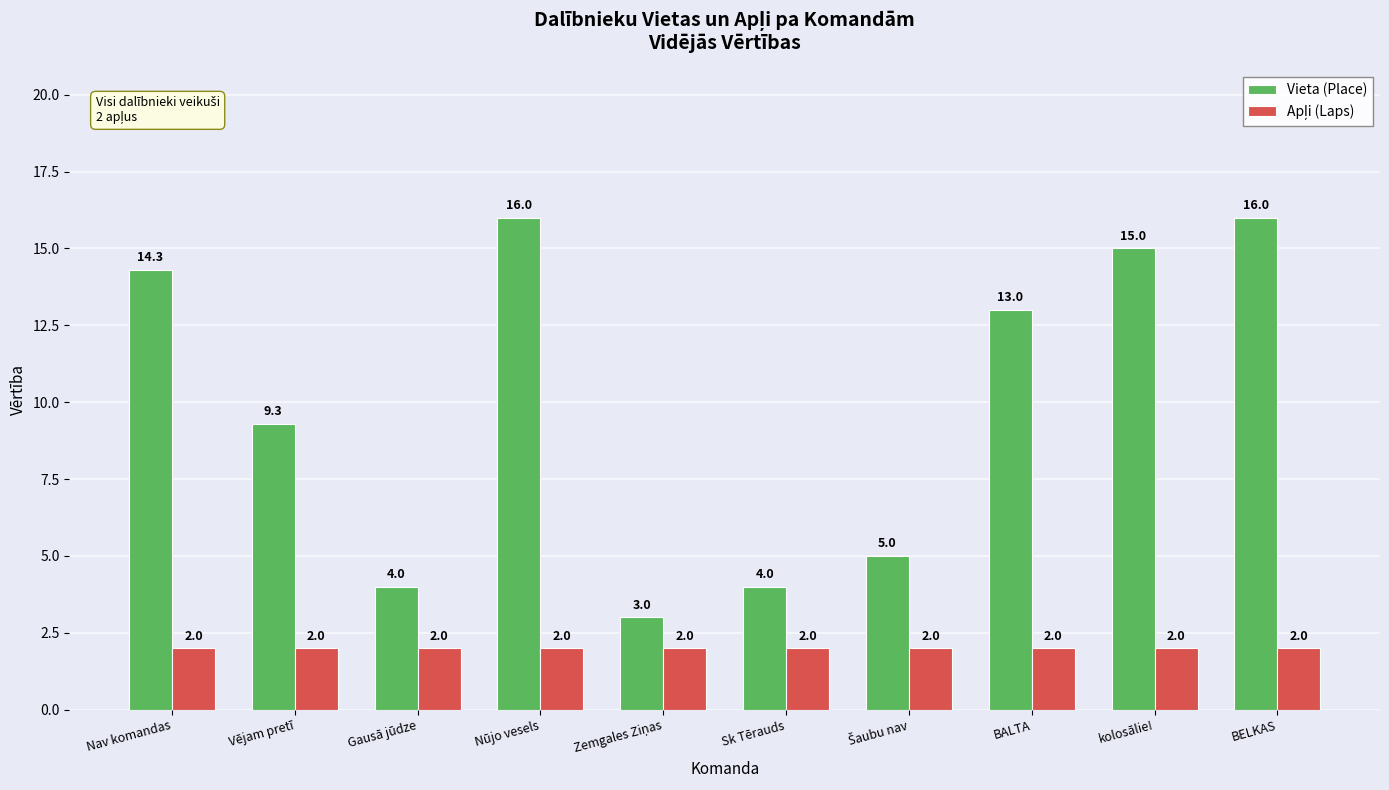

Which series has the largest range (max minus min)?

Vieta (Place)